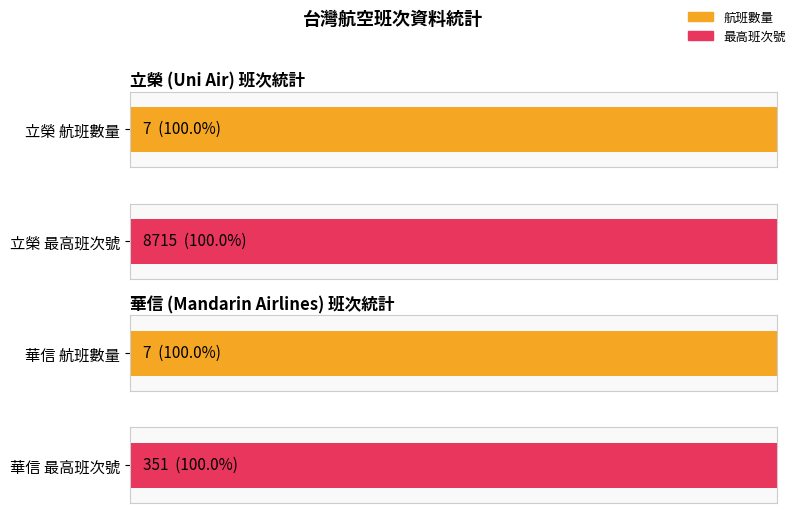

Rank the series by their maximum value, from highest to lowest.

立榮, 華信